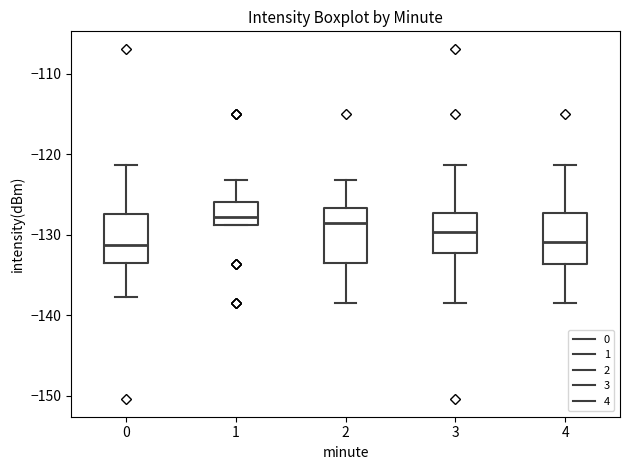

Reading left to right, read every box against the y-axis: the position of its median line, the range the box covers, and the ends of its whiskers. The values are not printed on the chart, so give them approximately, as read against the axis.

0: median -131, box -133 to -127, whiskers -138 to -121
1: median -128, box -129 to -126, whiskers -129 to -123
2: median -129, box -134 to -127, whiskers -139 to -123
3: median -130, box -132 to -127, whiskers -139 to -121
4: median -131, box -134 to -127, whiskers -139 to -121